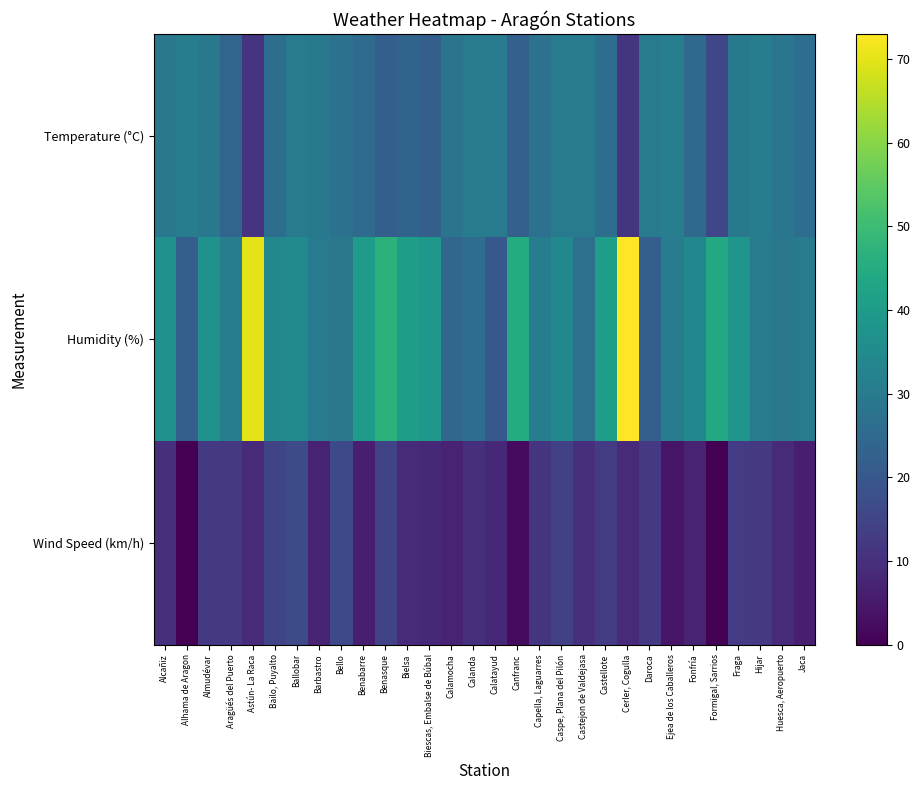

List the series in order of their overall mean, highest first.

Humidity (%), Temperature (°C), Wind Speed (km/h)